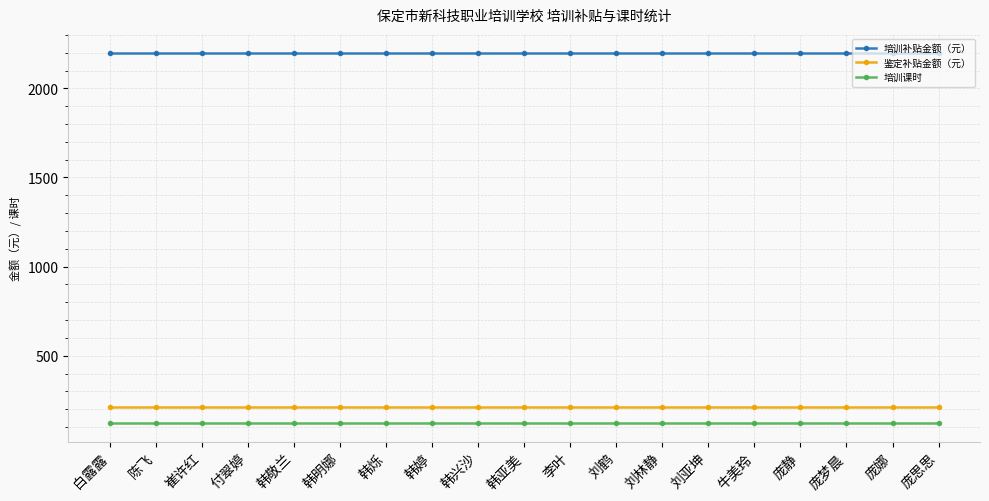

How many distinct data groups are displayed?

3